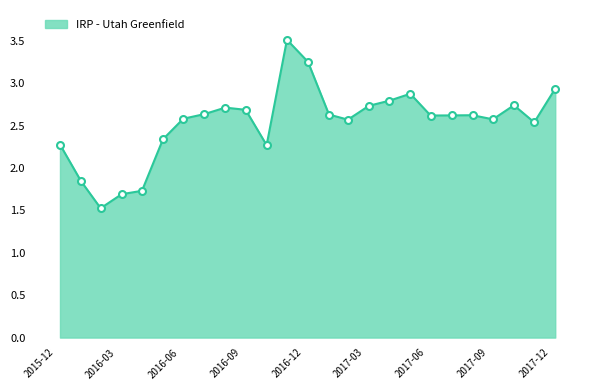

What is the maximum value shown in the chart?

3.5